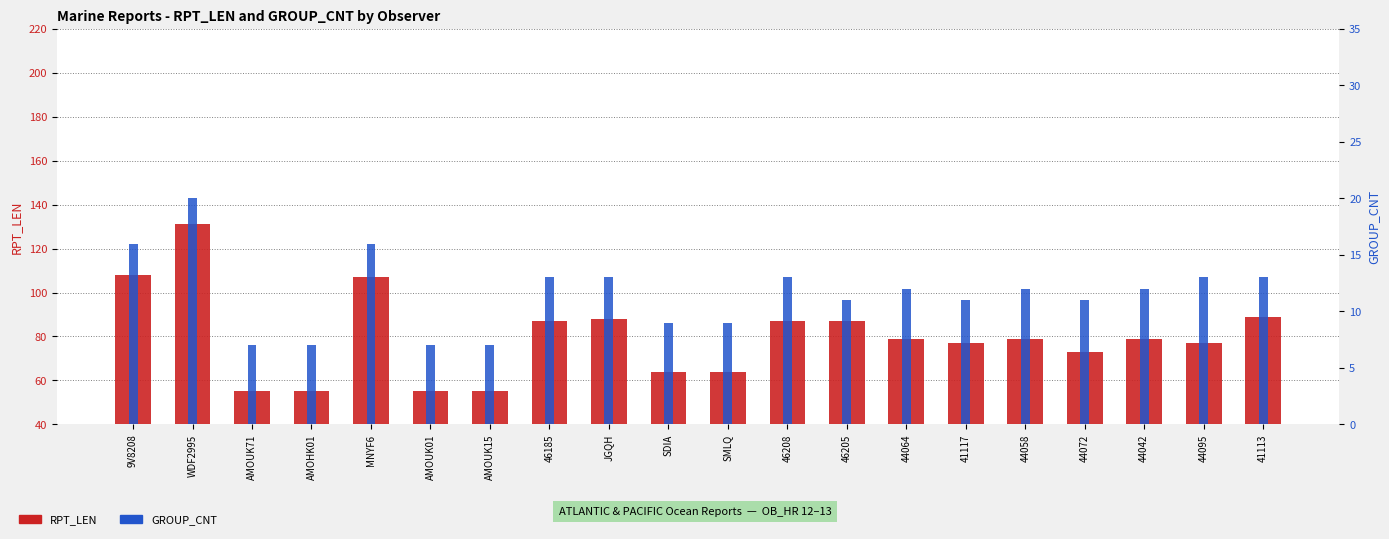

What is the sum of the GROUP_CNT values at 44095 and MNYF6?

29